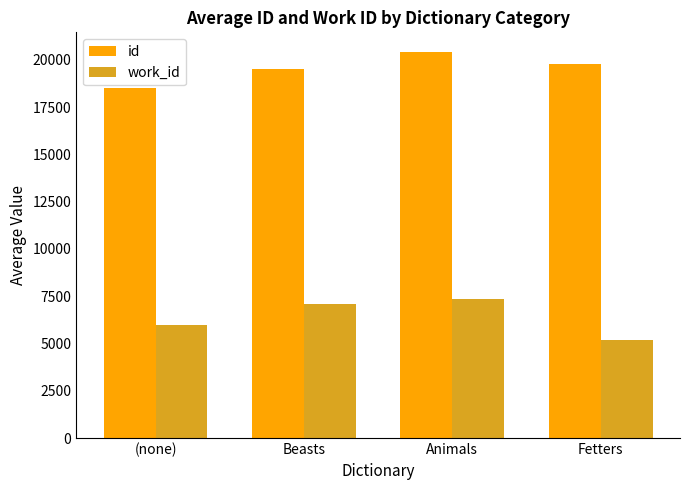

At which label does work_id first exceed 7074?

Beasts